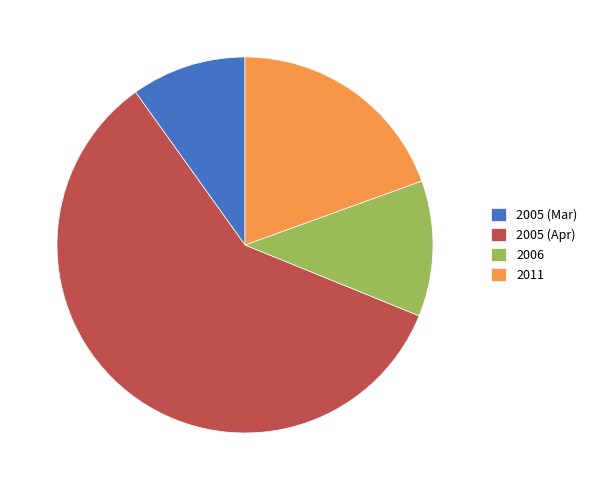

Rank the categories by value from lowest to highest.

2005 (Mar), 2006, 2011, 2005 (Apr)